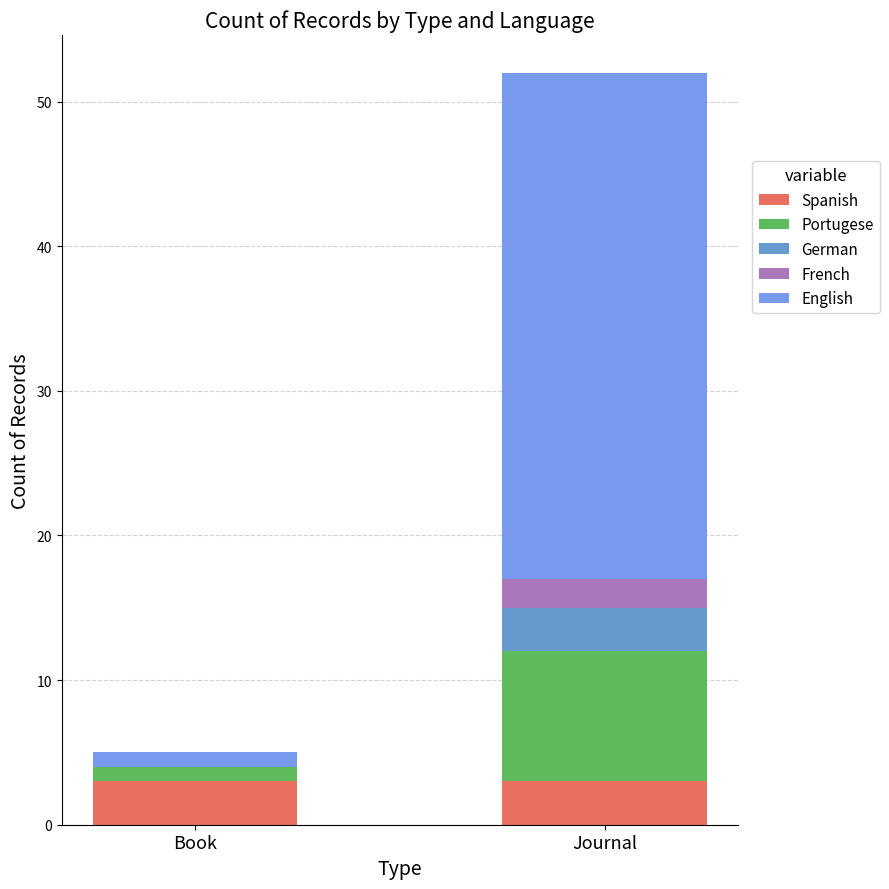

Where is English nearest to the value 18?

Book